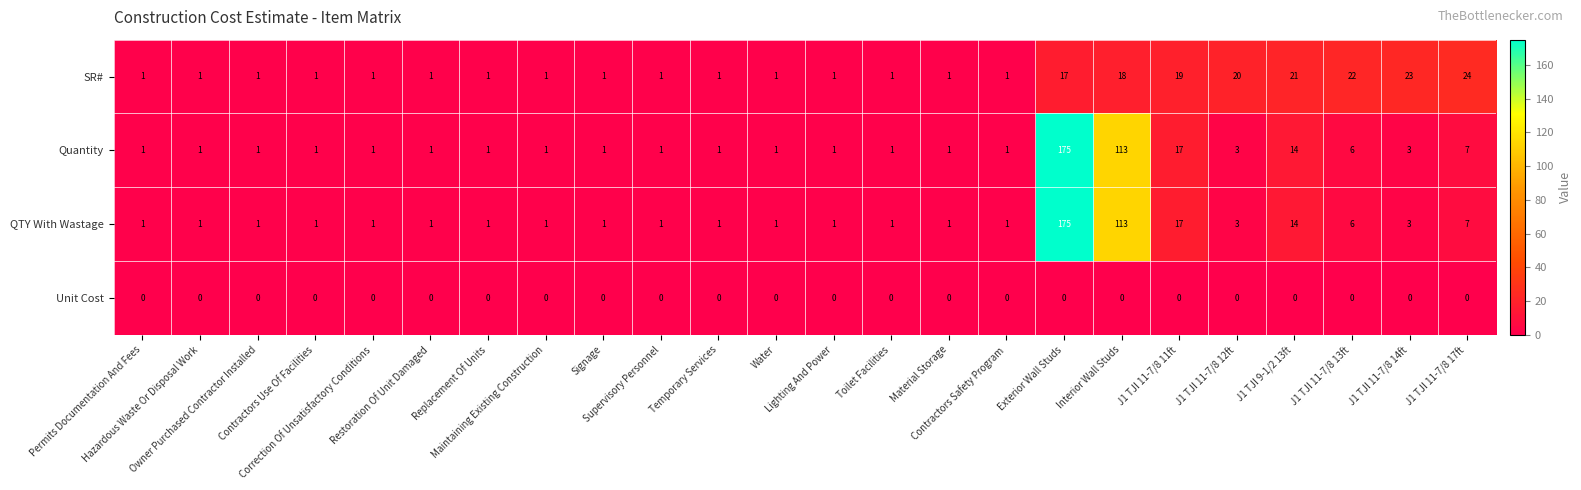

What is the average value of the QTY With Wastage series?

15